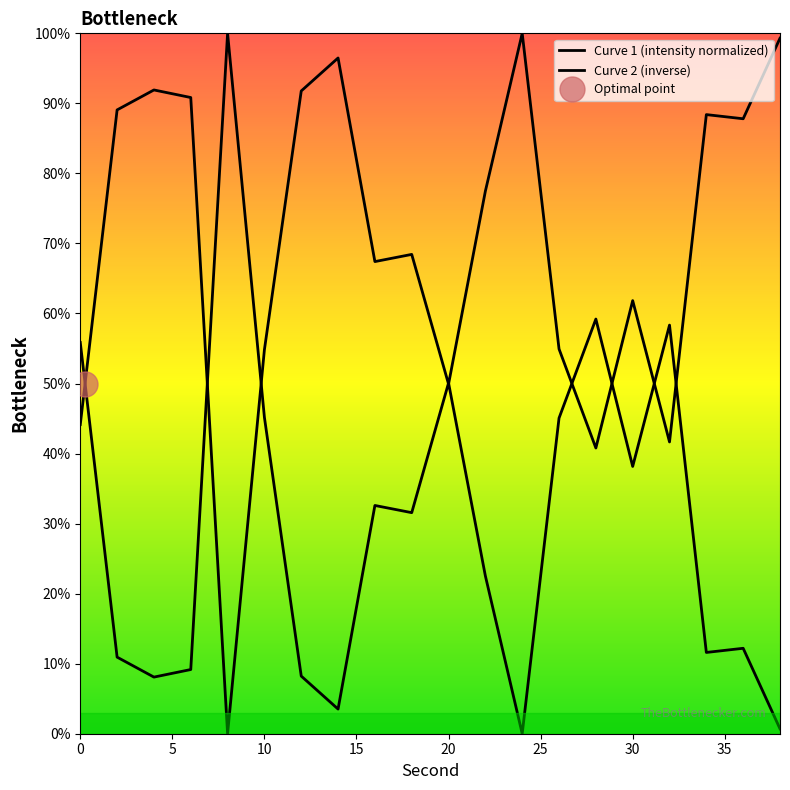

Is it true that Curve 1 (intensity normalized) equals 21.9 at 10?

False